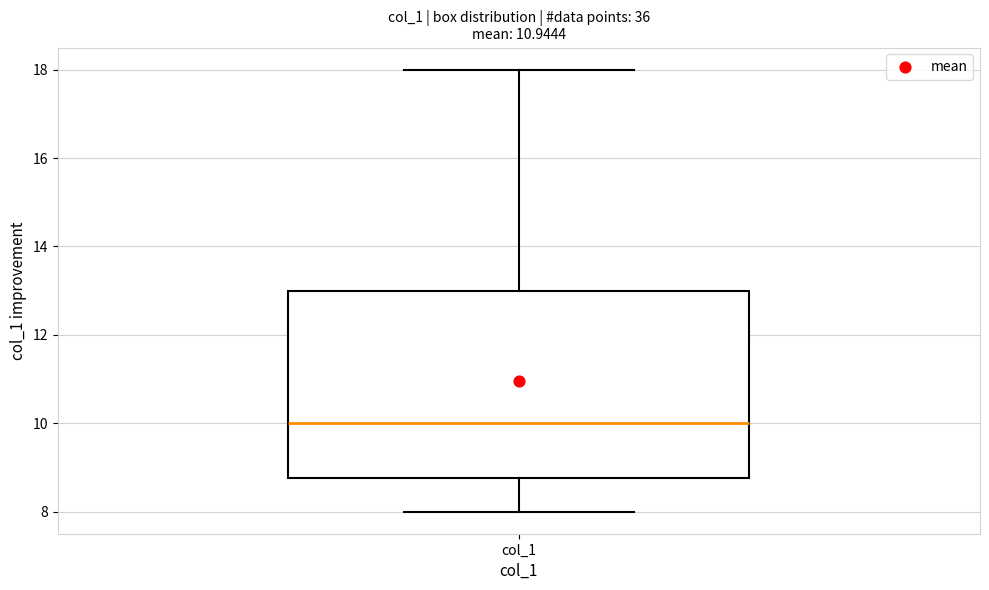

Transcribe this box plot: give where the median line is, the range the box spans, and where the two whiskers end, as read against the y-axis. The values are not printed on the chart, so give them approximately, as read against the axis.

median 10.0, box 8.8 to 13.0, whiskers 8.0 to 18.0